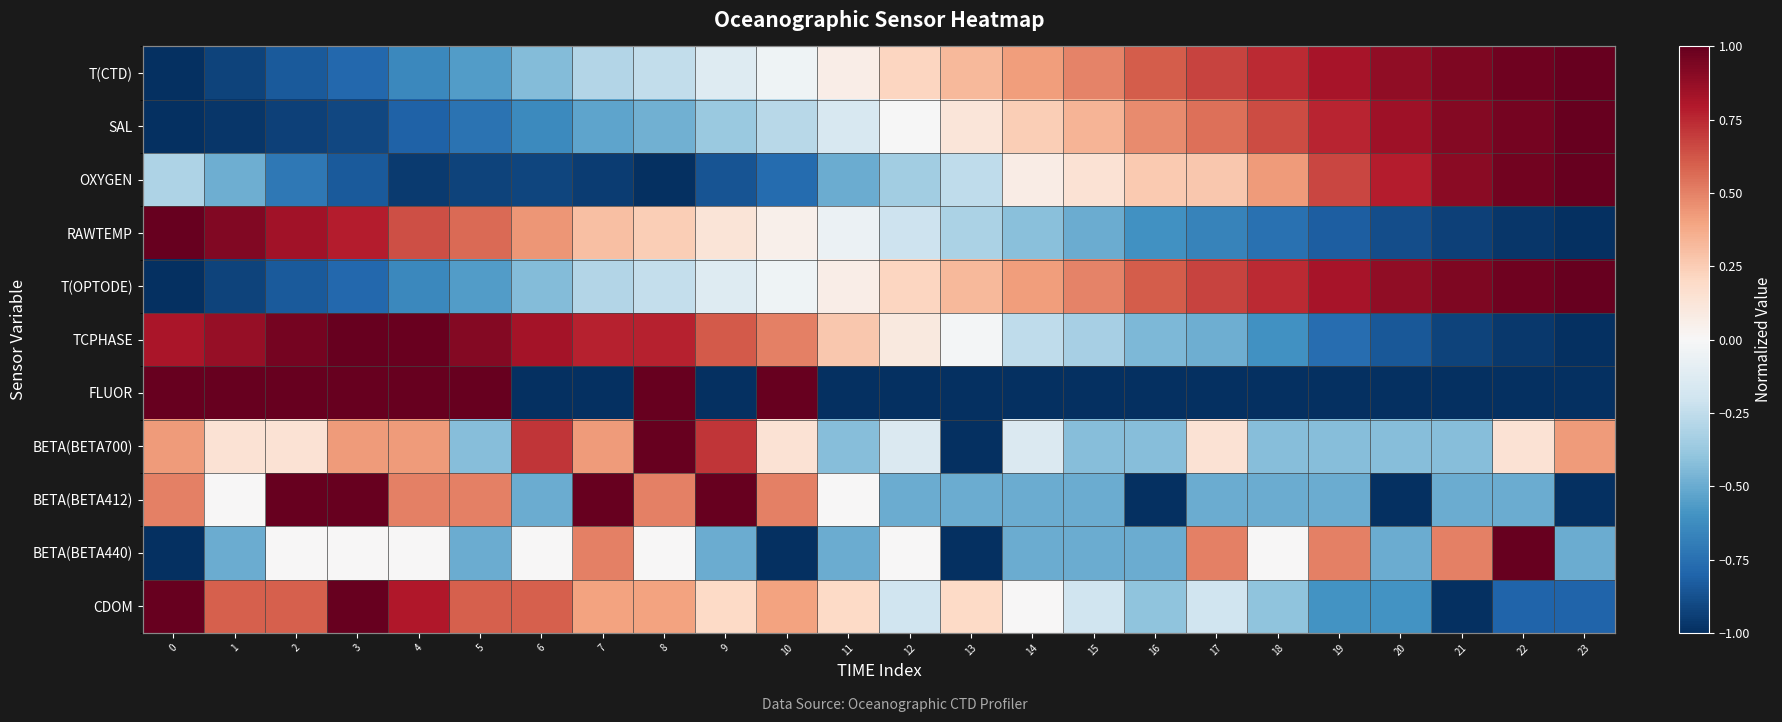

What is the minimum value shown in the chart?

-1.0